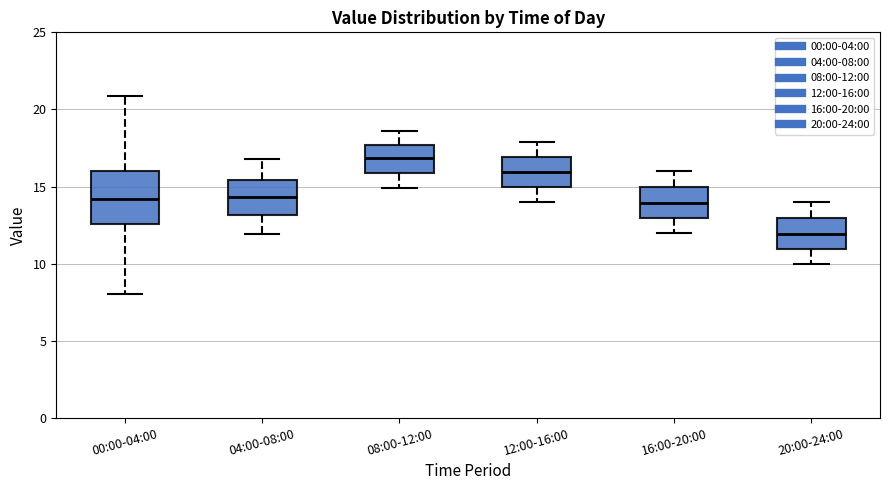

Comparing the boxes themselves (not the whiskers), which one is the tallest?

00:00-04:00